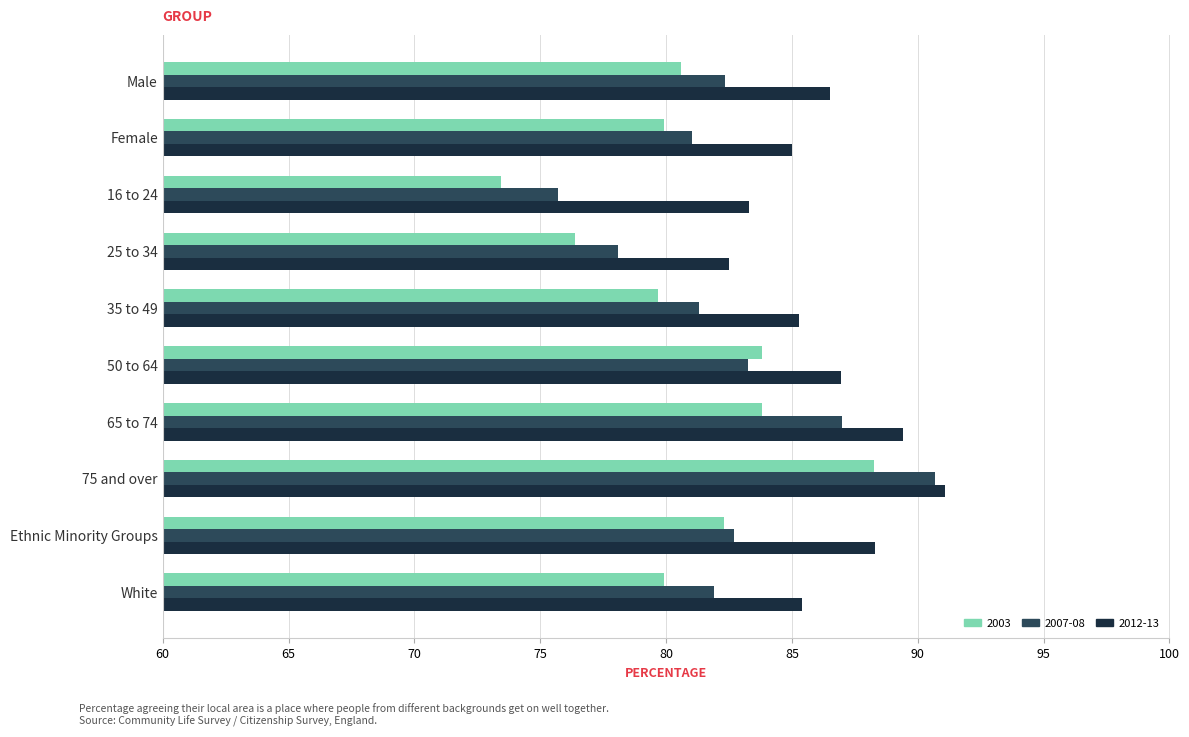

List the series in order of their overall mean, lowest first.

2003, 2007-08, 2012-13